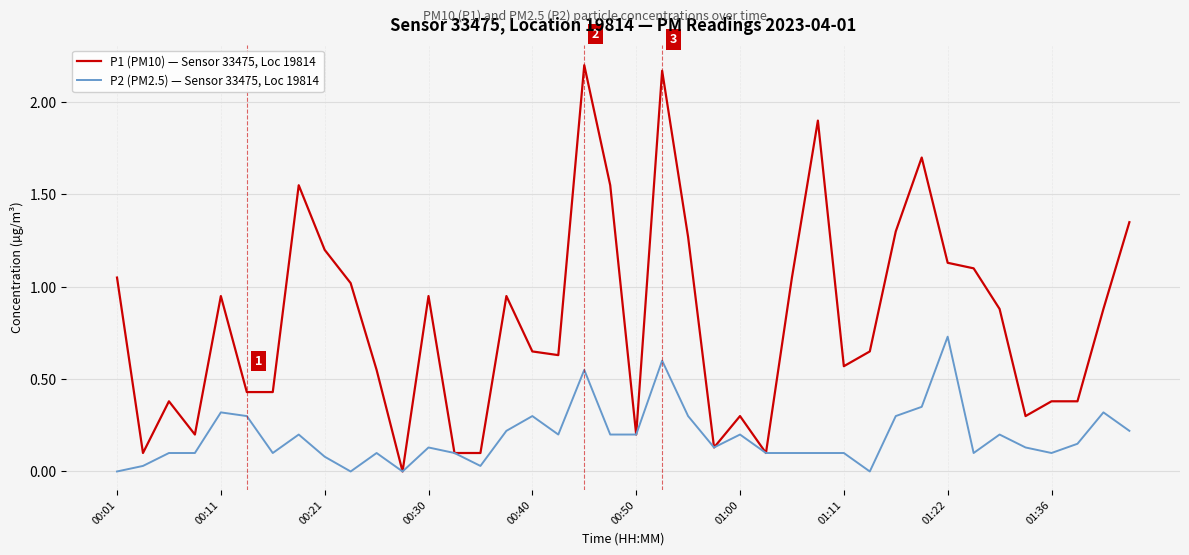

Which series has the widest spread of values?

P1 (PM10) — Sensor 33475, Loc 19814